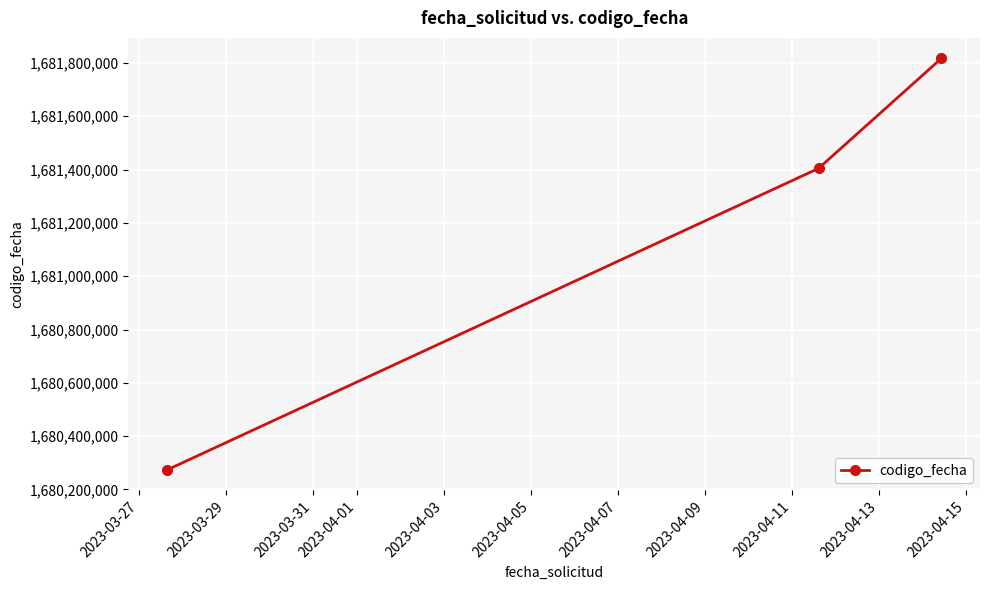

What is the smallest value displayed?

1680273601